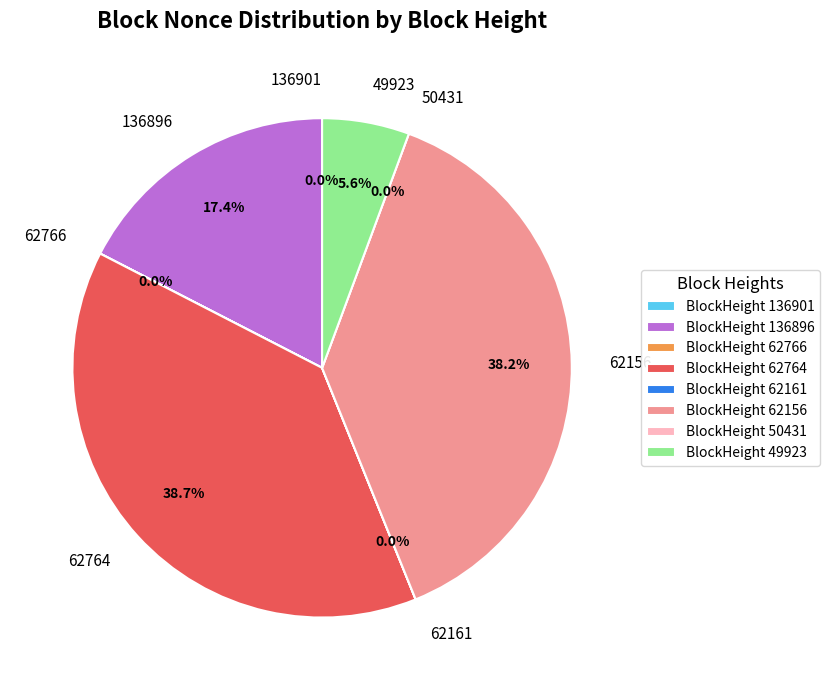

Is there a majority slice in this chart?

No